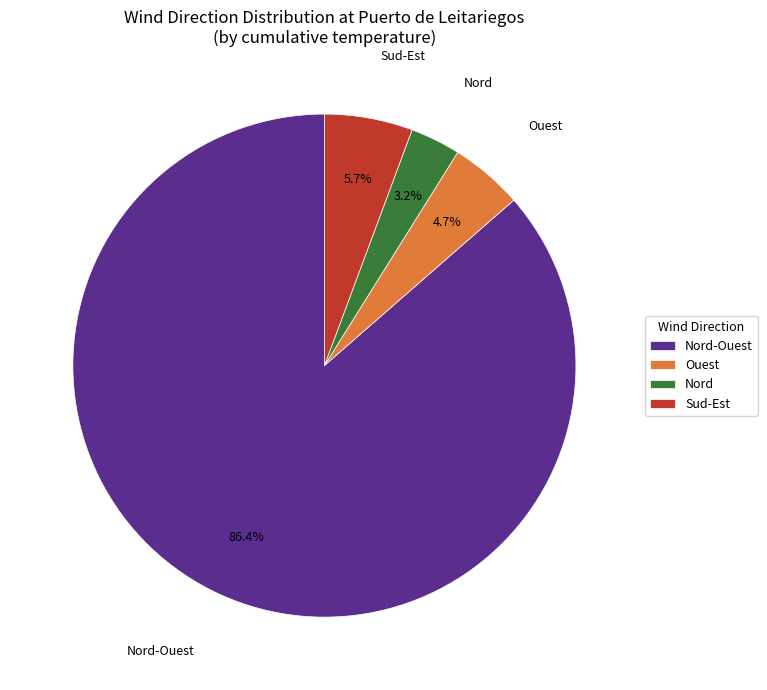

To the nearest percent, what is the combined percentage of Nord-Ouest and Ouest?

91%